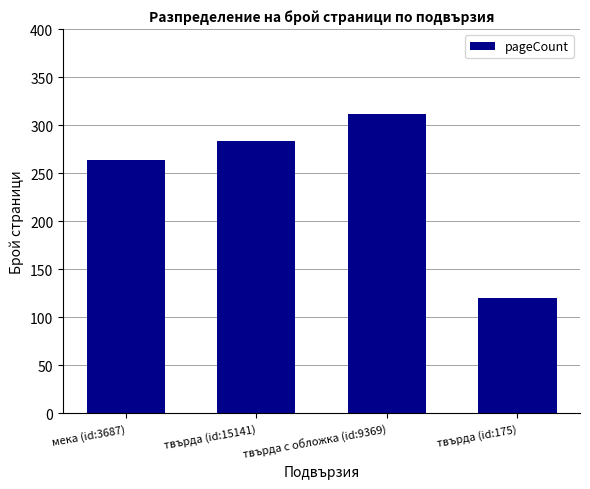

Reading left to right, what are all the values shown in this chart?

мека (id:3687)=264	твърда (id:15141)=284	твърда с обложка (id:9369)=312	твърда (id:175)=120